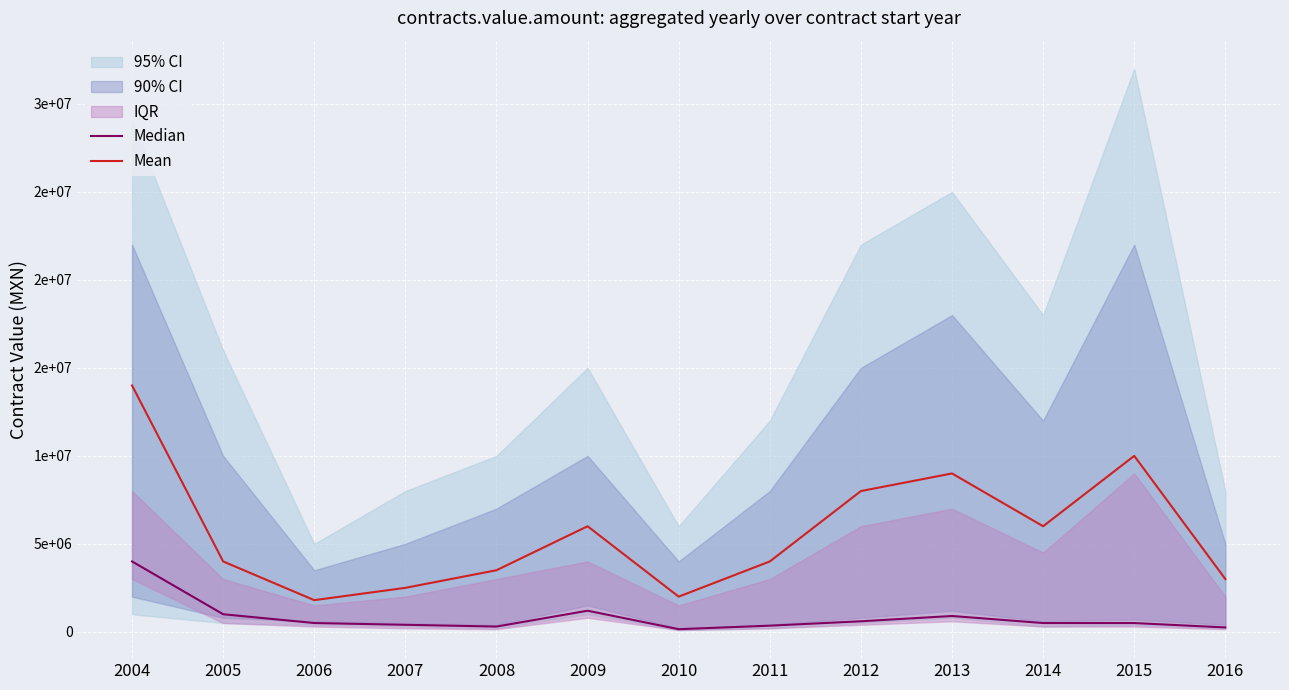

Count the number of categories in the chart.

13